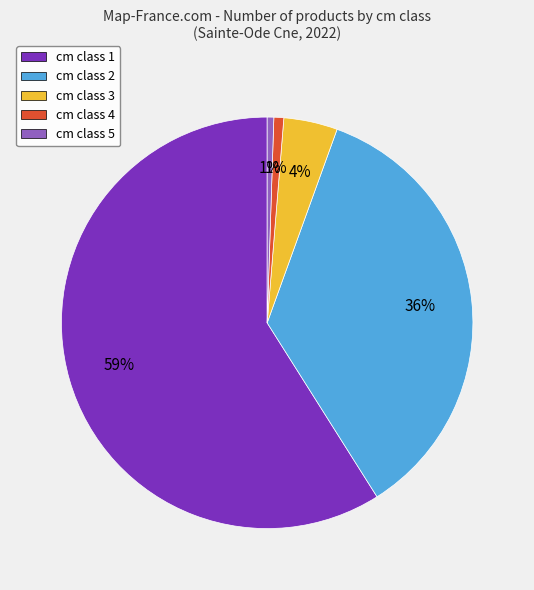

Is there a majority slice in this chart?

Yes